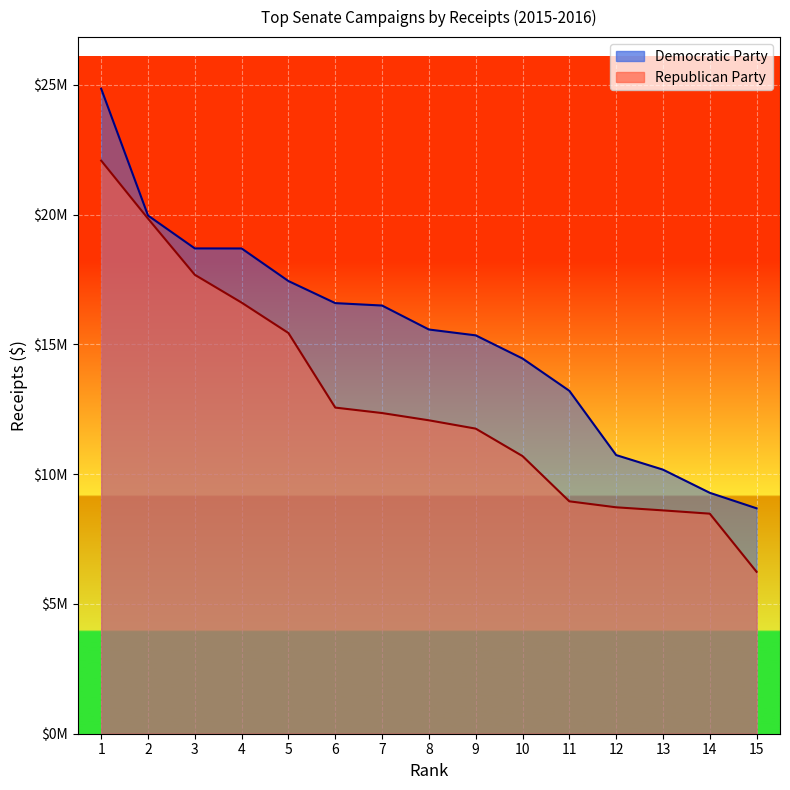

Between 3 and 12, which is larger?

3